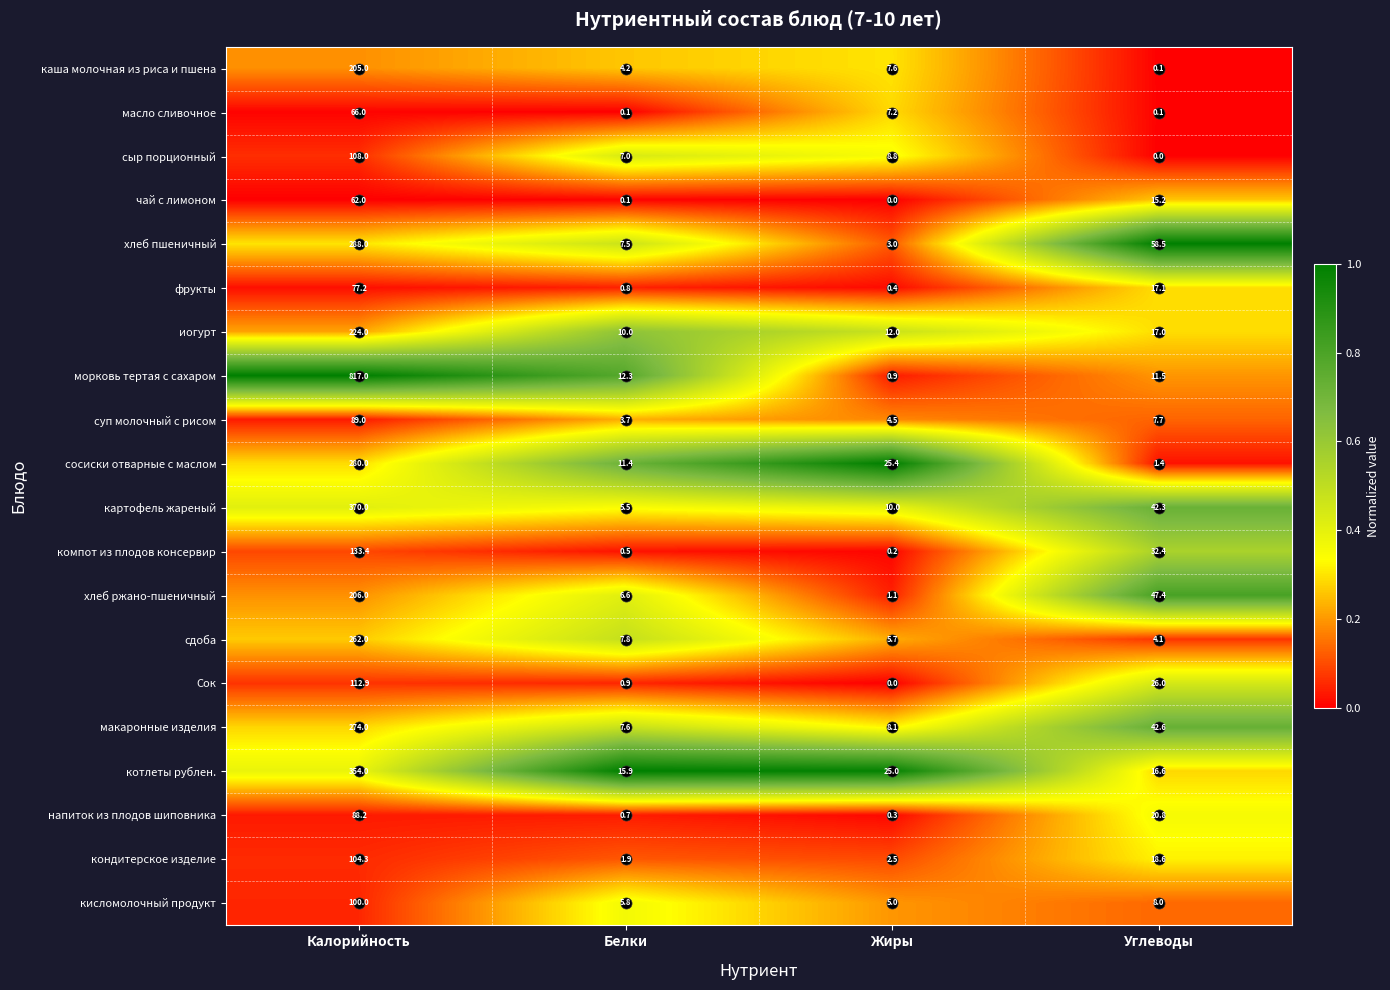

What is the total value across all series at Калорийность?

4221.0